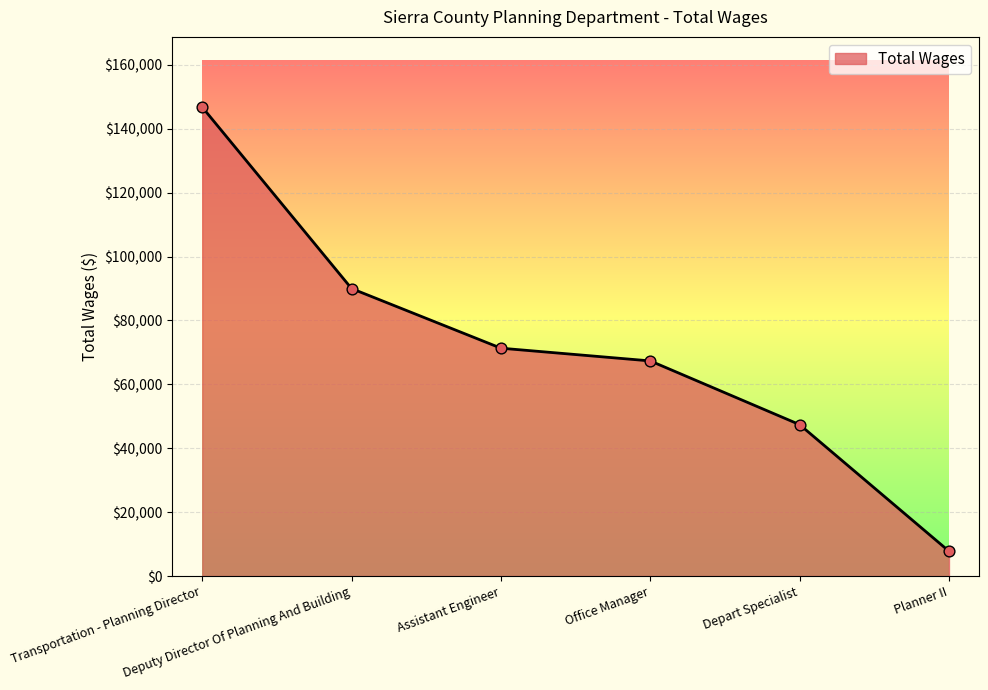

Approximately how many times larger is the value at Office Manager compared to Depart Specialist?

1.4